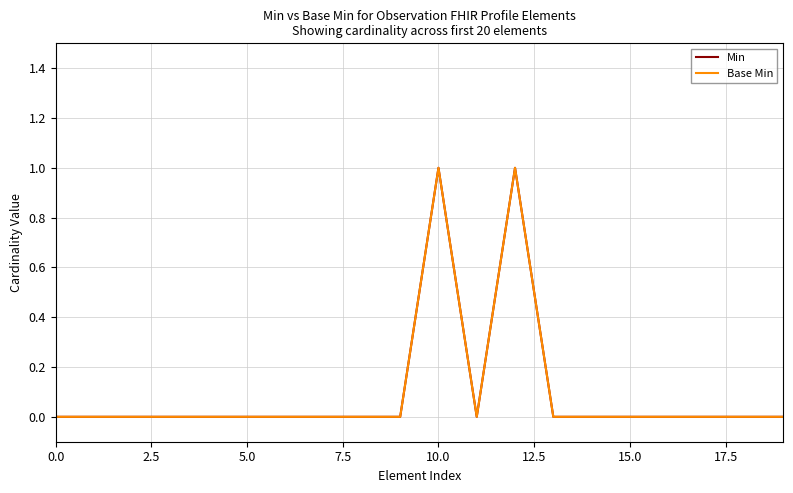

Is this an area chart (filled region under the line)?

No